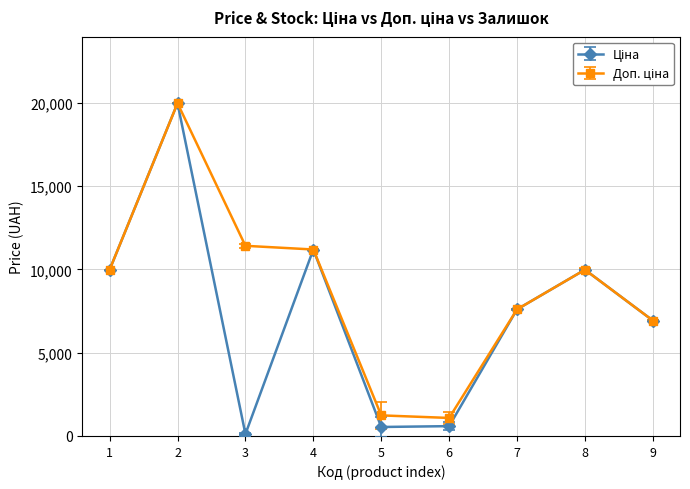

What is the greatest value displayed?

19964.2